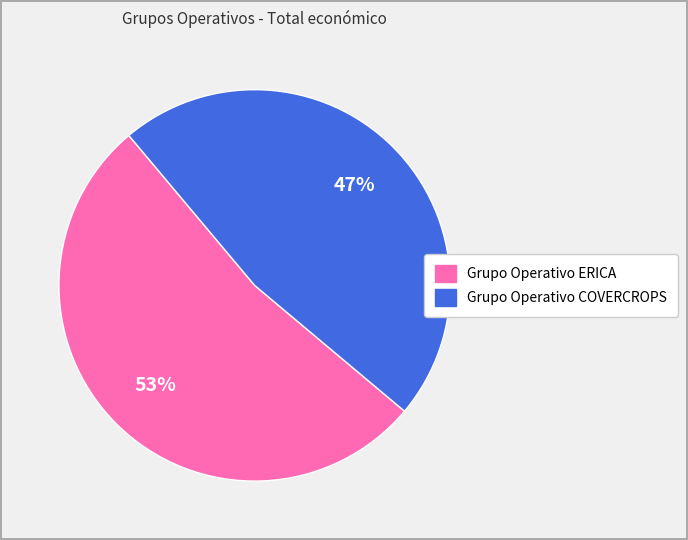

What percentage is the Grupo Operativo ERICA slice, to the nearest percent?

53%